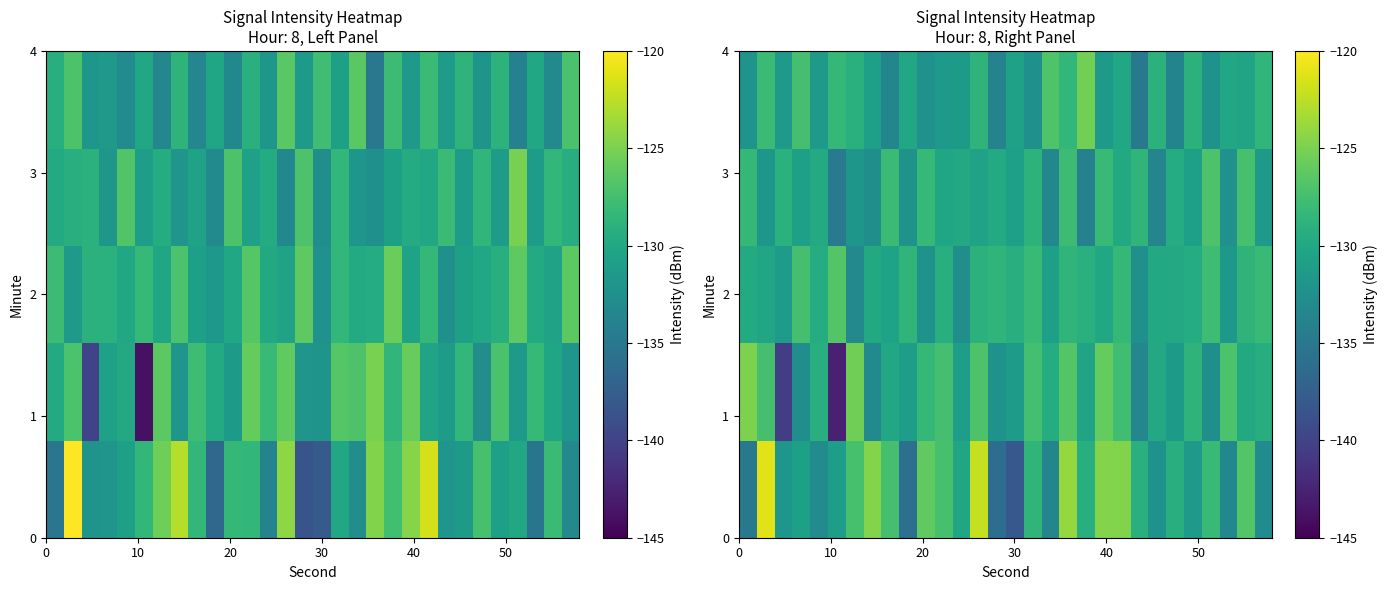

Which series has the widest spread of values?

row_1